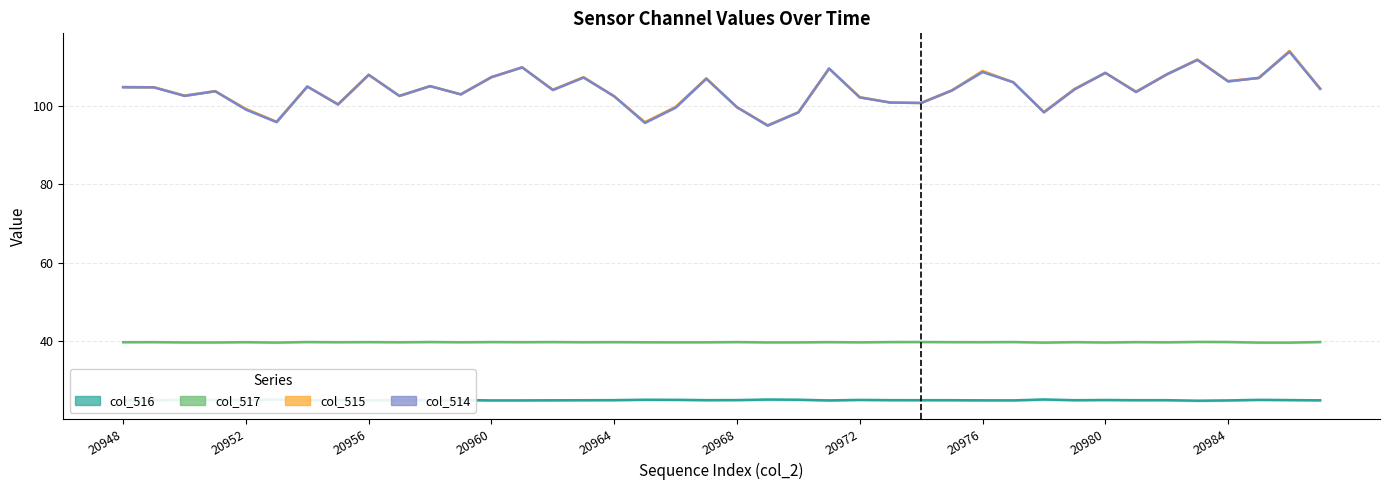

What is the label of the 2nd point from the left?

20952